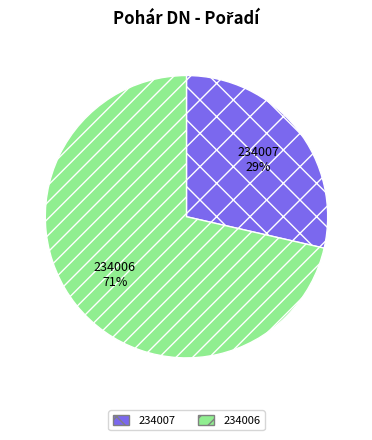

Do 234006 and 234007 together represent more than half of the pie?

Yes